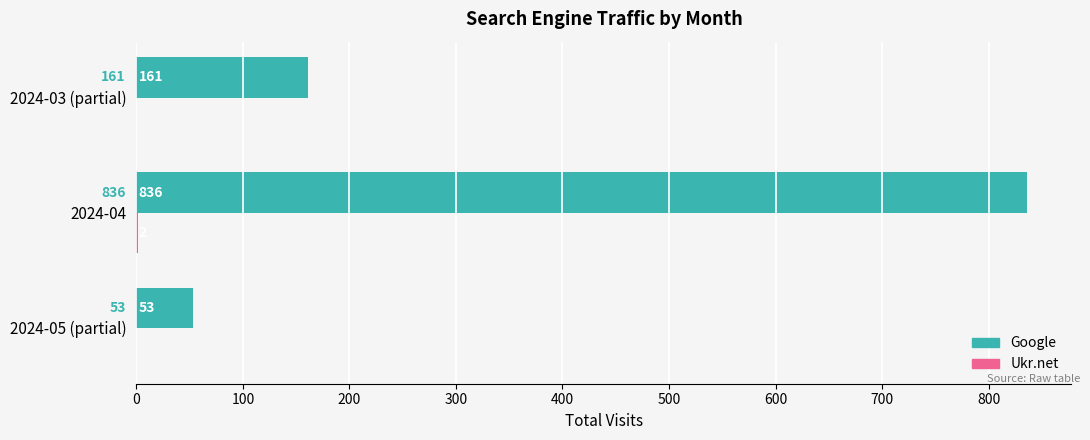

True or false: Google has a value of 53 at 2024-05 (partial).

True